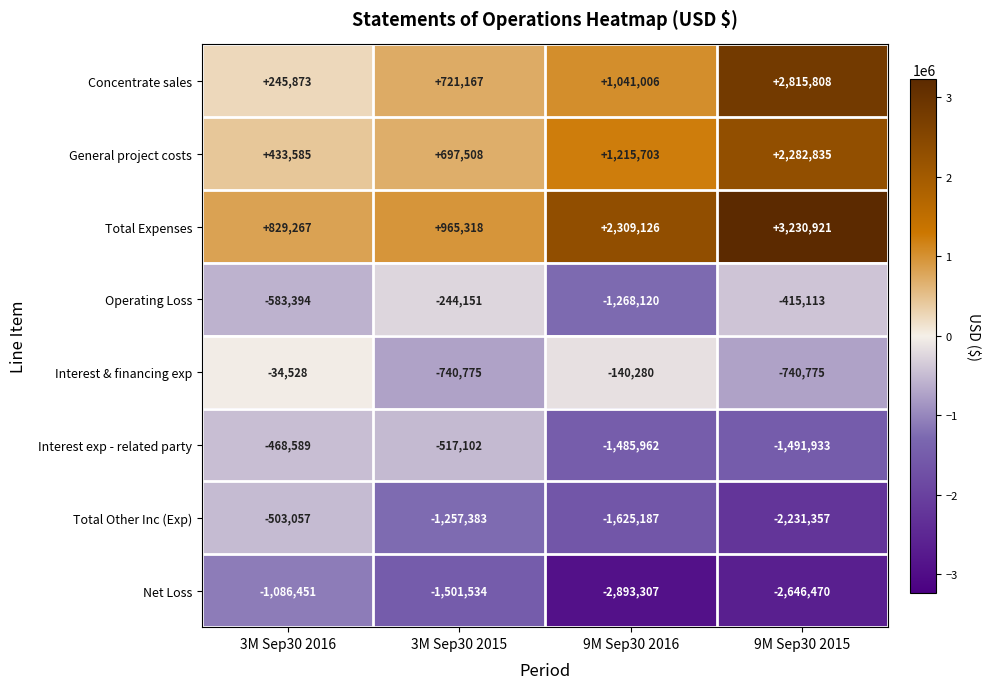

Which series has the largest range (max minus min)?

Concentrate sales